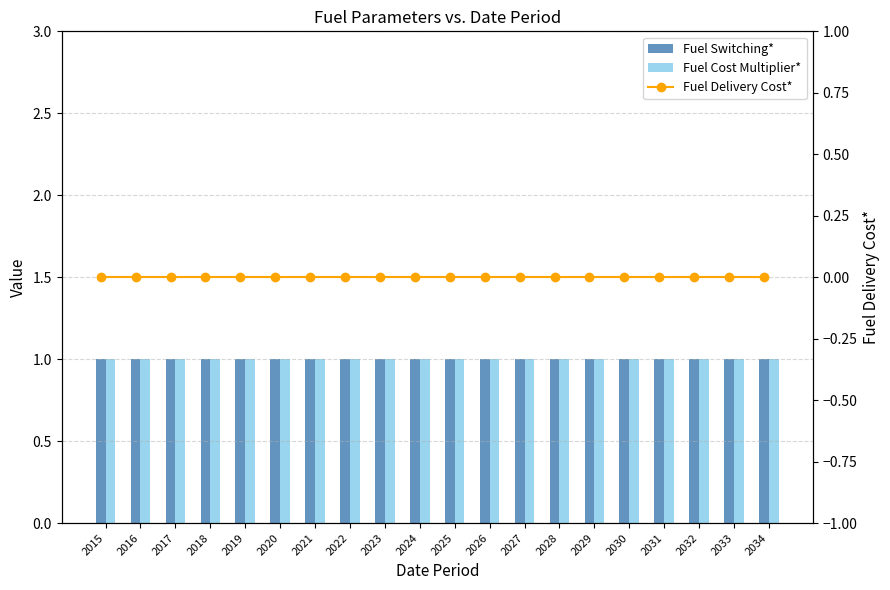

What is the greatest value displayed?

1